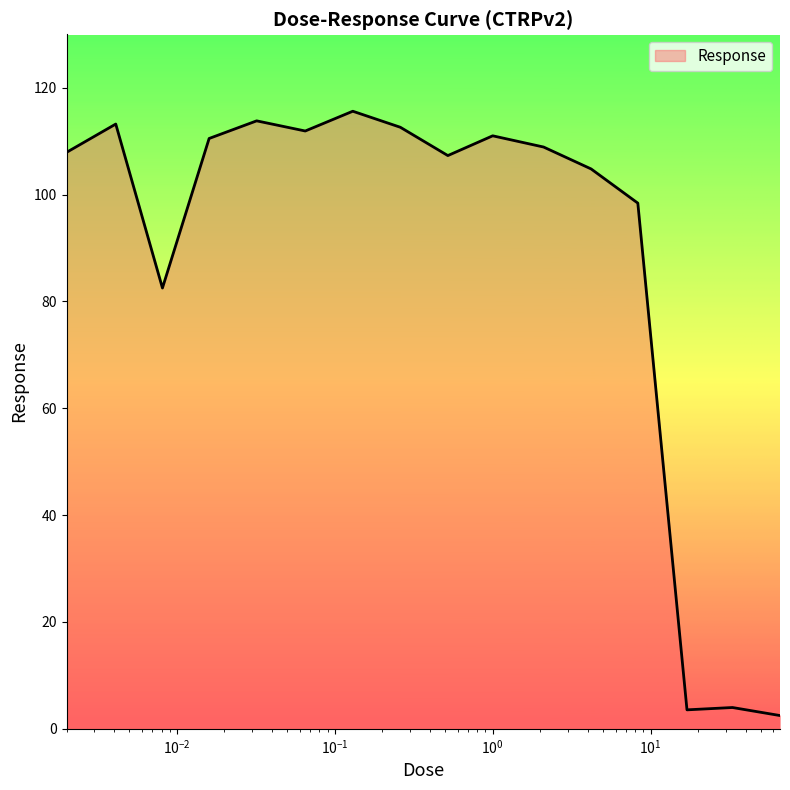

What is the average value?

88.0